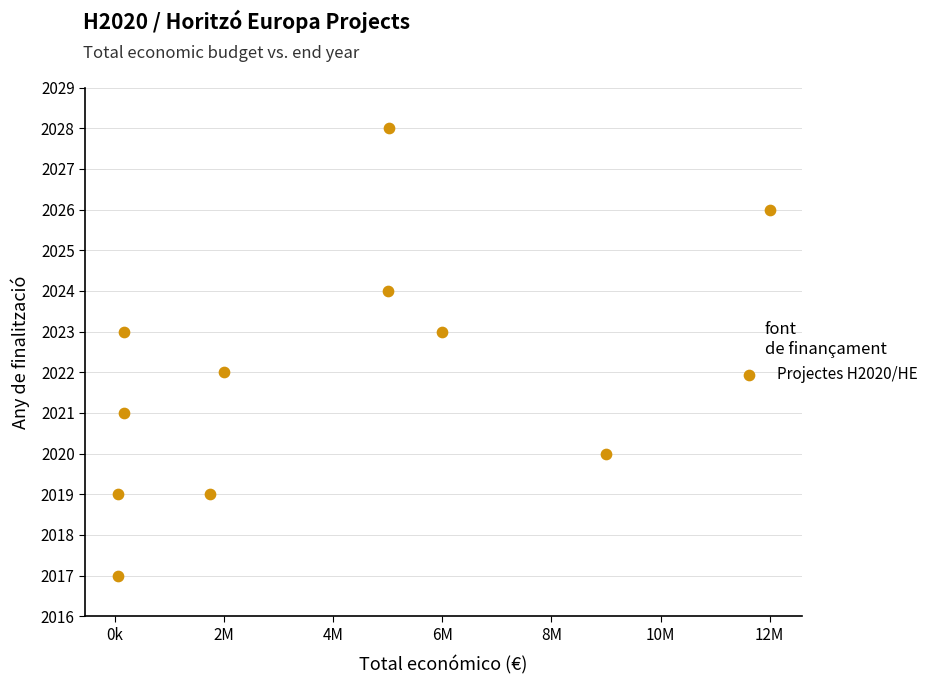

What is the range of X values (max minus min)?

11949659